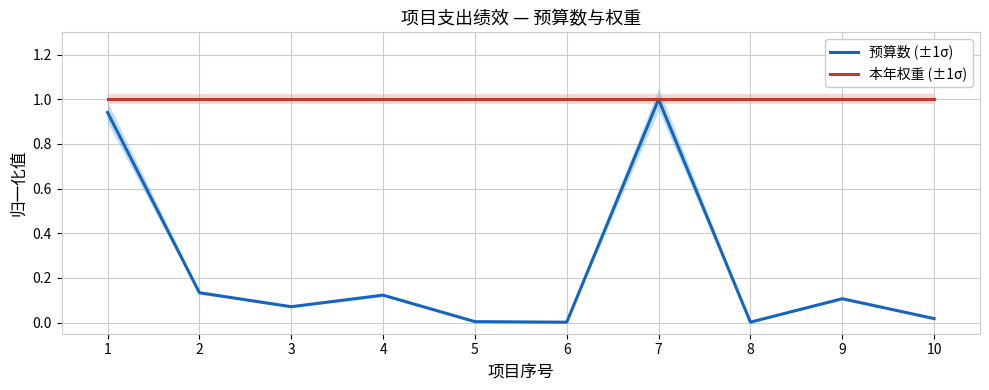

Reading right to left, what are all the values shown in this chart?

预算数 (±1σ): 0.0	0.1	0.0	1.0	0.0	0.0	0.1	0.1	0.1	0.9
本年权重 (±1σ): 1.0	1.0	1.0	1.0	1.0	1.0	1.0	1.0	1.0	1.0